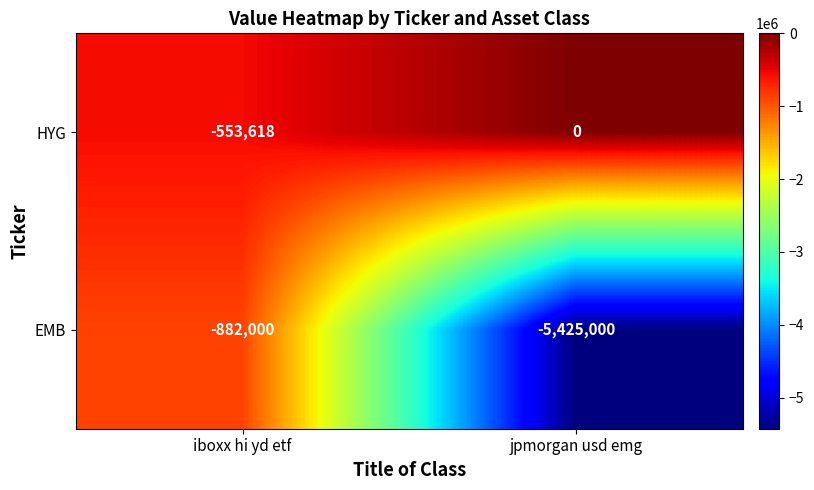

Which label corresponds to the largest value in the chart?

jpmorgan usd emg